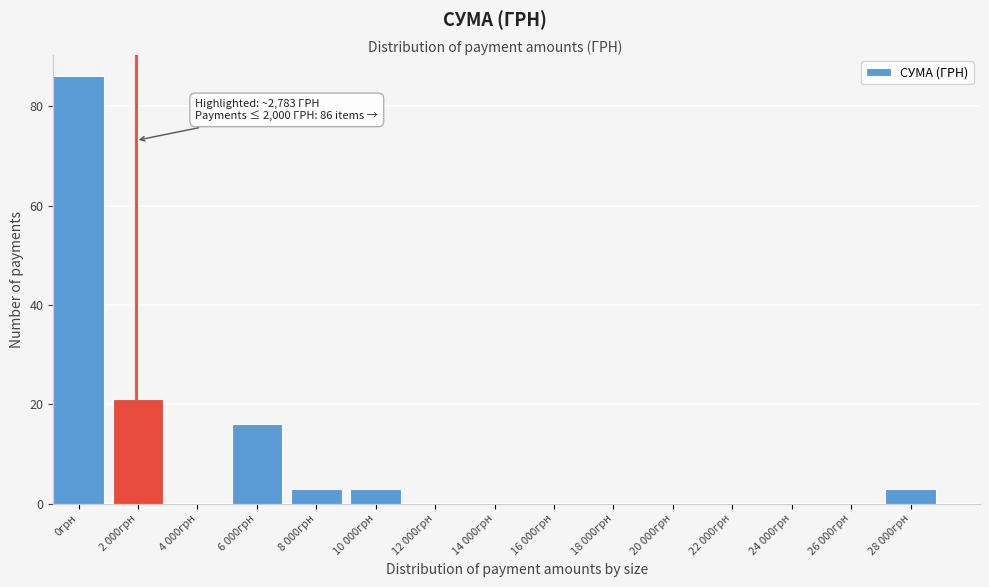

Reading left to right, transcribe all the data shown in this chart.

0грн=86	2 000грн=21	4 000грн=0	6 000грн=16	8 000грн=3	10 000грн=3	12 000грн=0	14 000грн=0	16 000грн=0	18 000грн=0	20 000грн=0	22 000грн=0	24 000грн=0	26 000грн=0	28 000грн=3